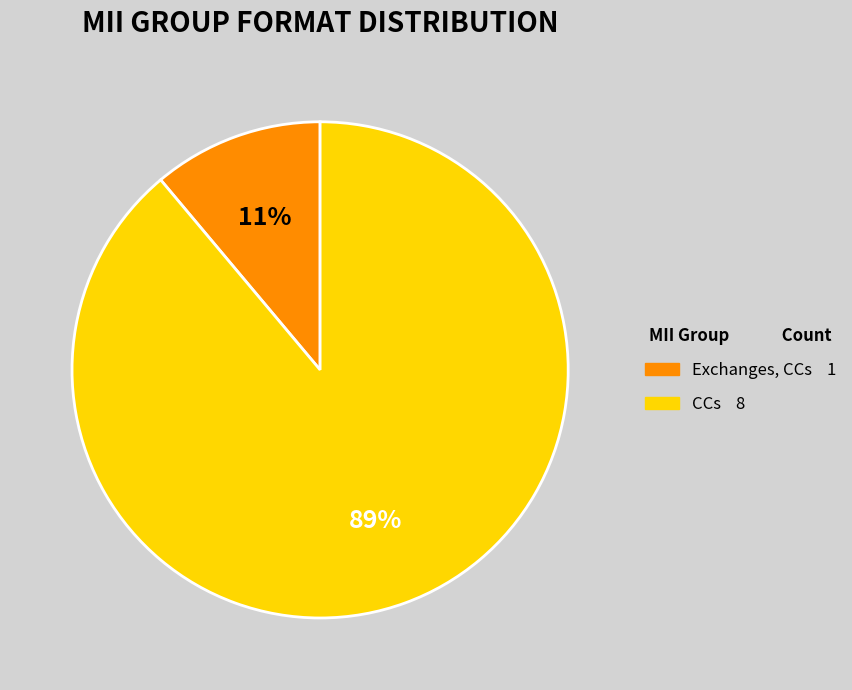

Is the sum of CCs and Exchanges, CCs greater than half?

Yes